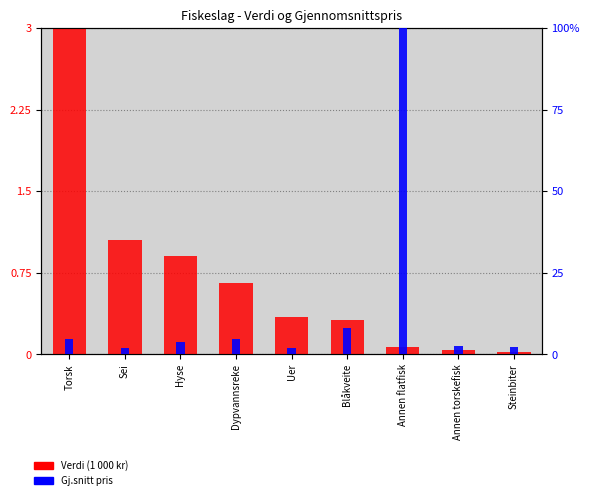

What is the value of the Gj.snitt pris bar at the 3rd from the left?

3.7